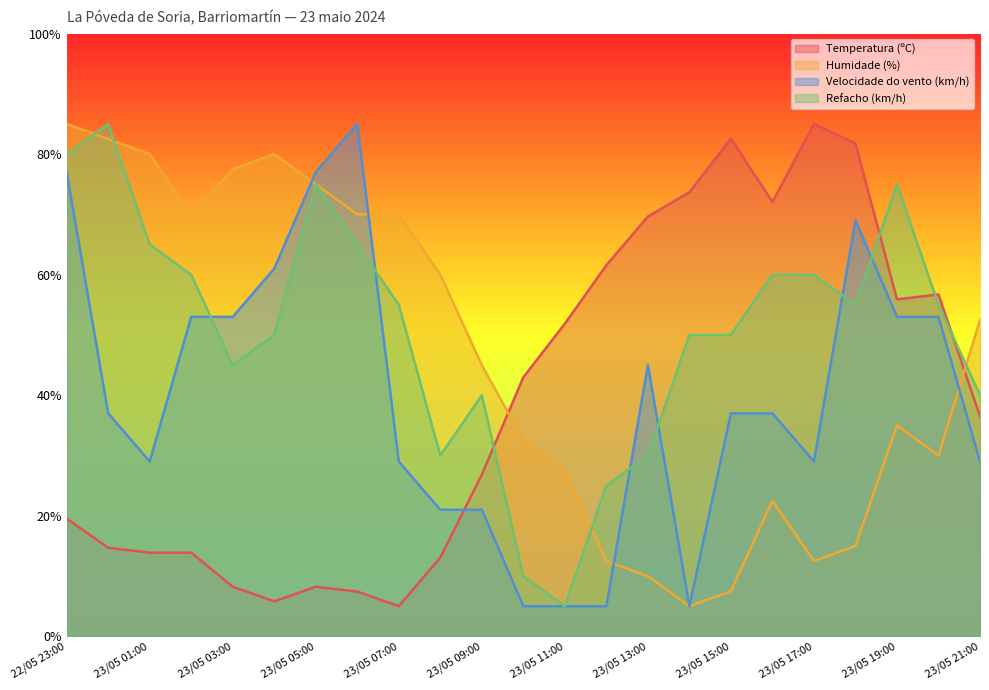

At how many categories does at least one series exceed 75?

10